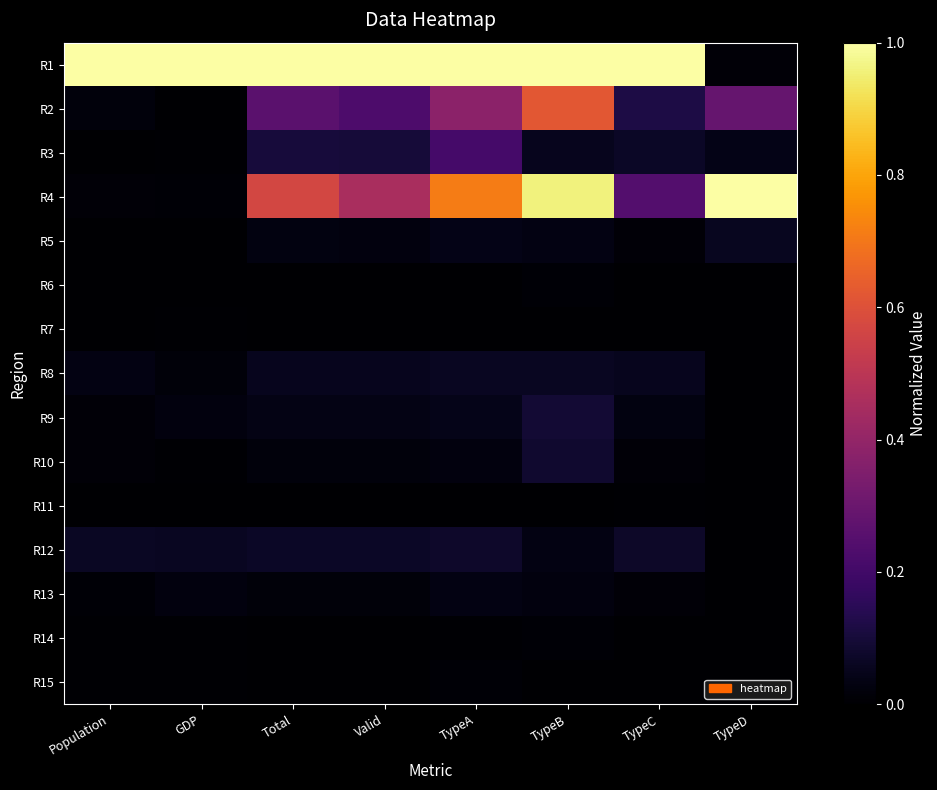

What is the maximum value shown in the chart?

1.0